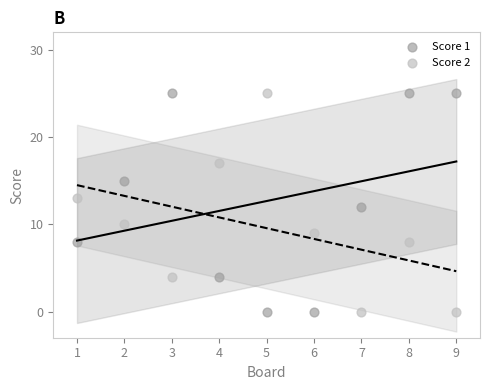

What is the X range (max minus min) for the scatter plot?

8